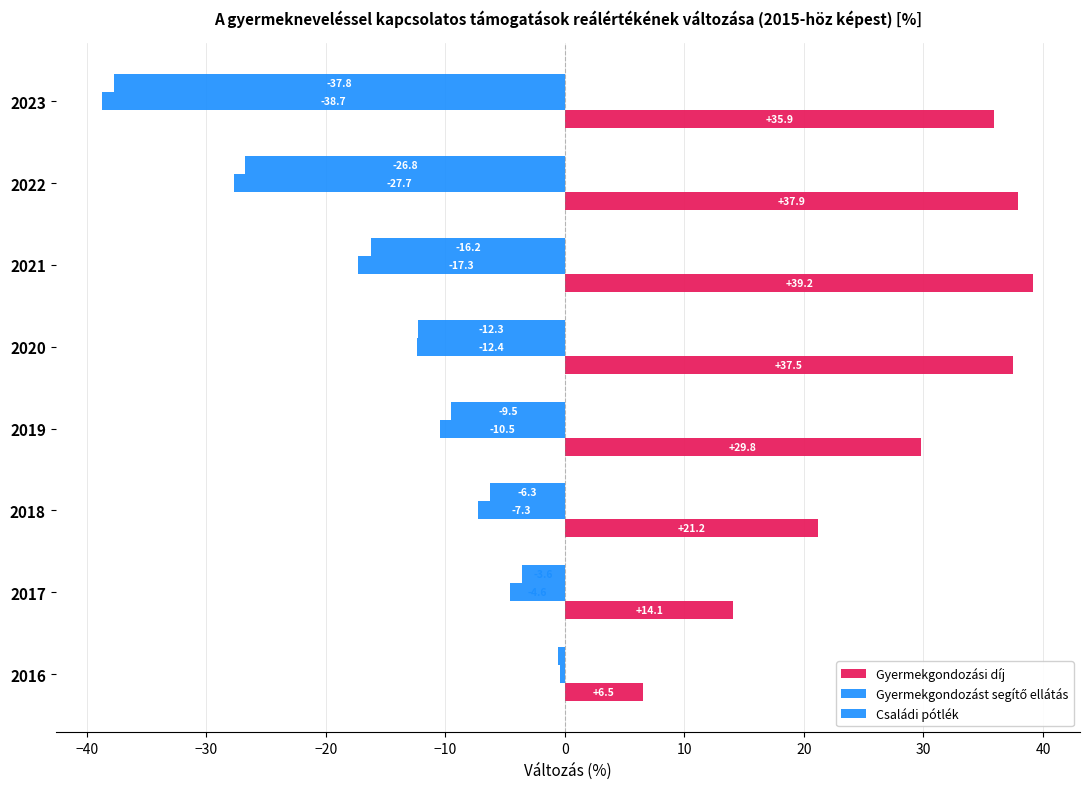

What is the value of the Gyermekgondozást segítő ellátás bar at the 8th from the left?

-38.7